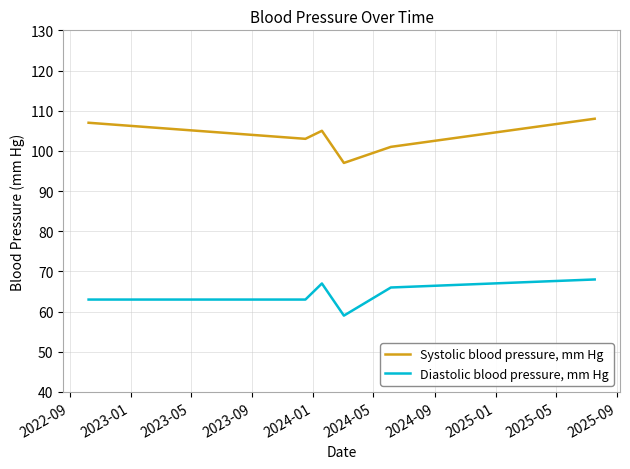

True or false: Diastolic blood pressure, mm Hg has more than 2 interior local peaks.

False